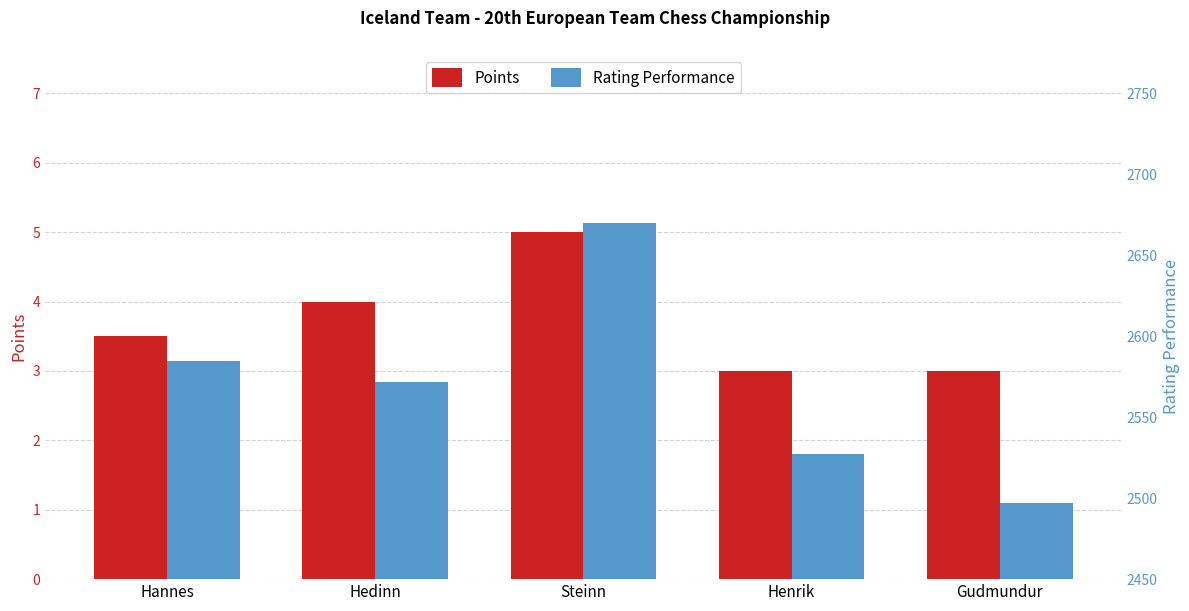

Reading left to right, list all the values displayed in this chart.

Points: Hannes=3.5	Hedinn=4.0	Steinn=5.0	Henrik=3.0	Gudmundur=3.0
Rating Performance: Hannes=2585.0	Hedinn=2572.0	Steinn=2670.0	Henrik=2527.0	Gudmundur=2497.0